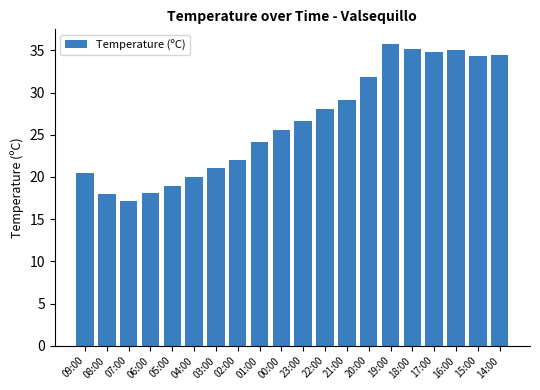

What is the sum of all values?

530.1